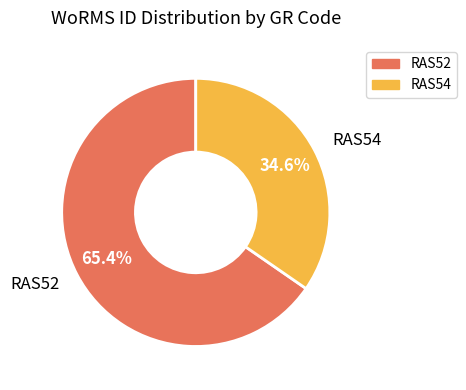

What percentage is the RAS52 slice, to the nearest percent?

65%